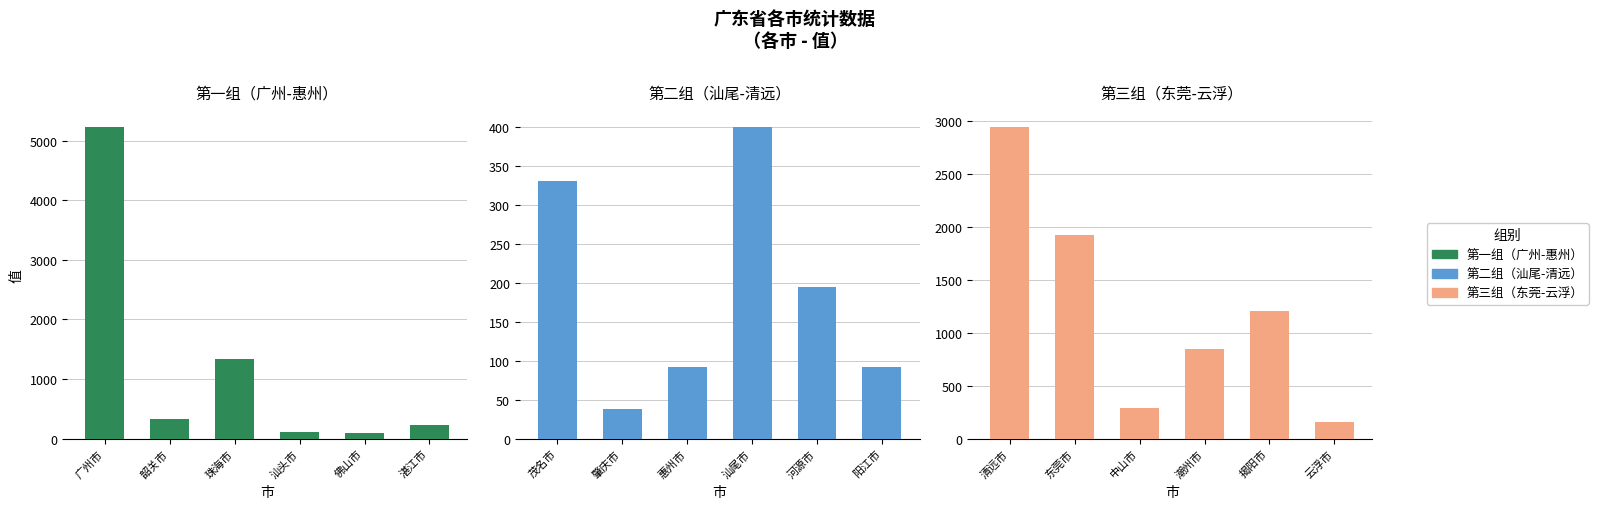

What is the label of the 5th bar from the left?

佛山市